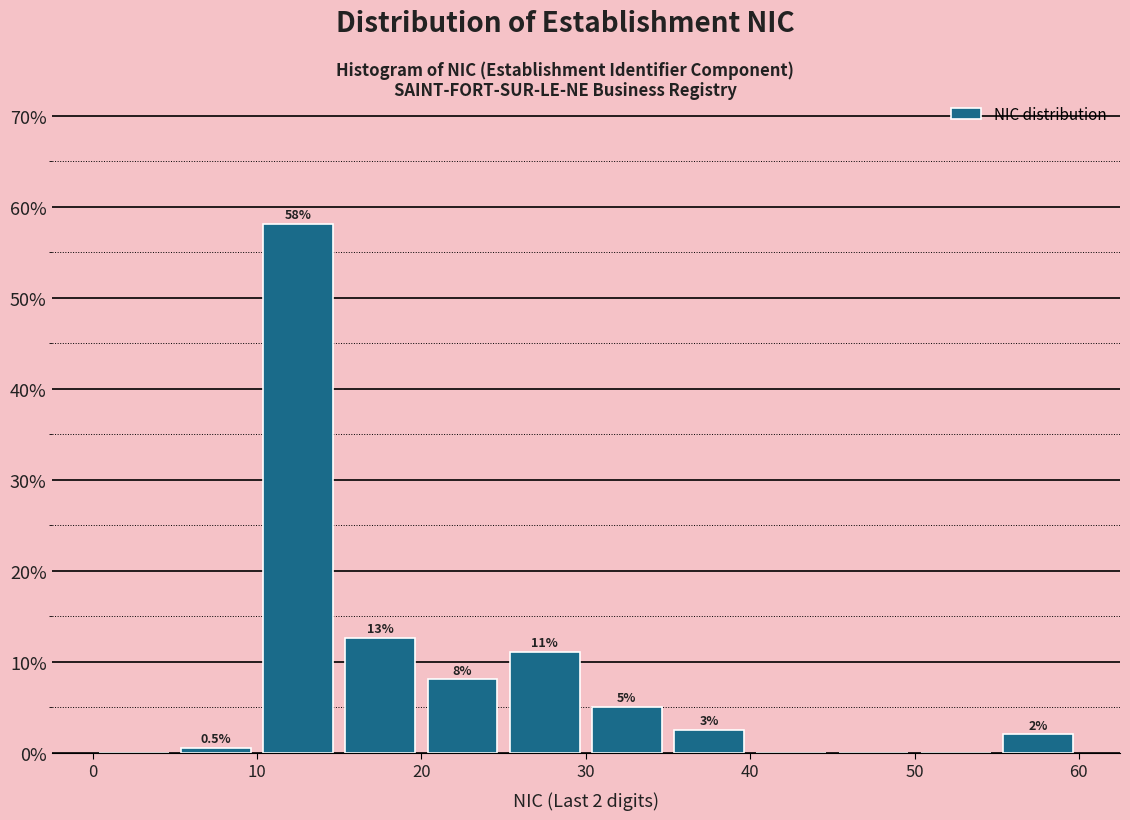

Over which range of the x-axis is the bar tallest?

10 to 15